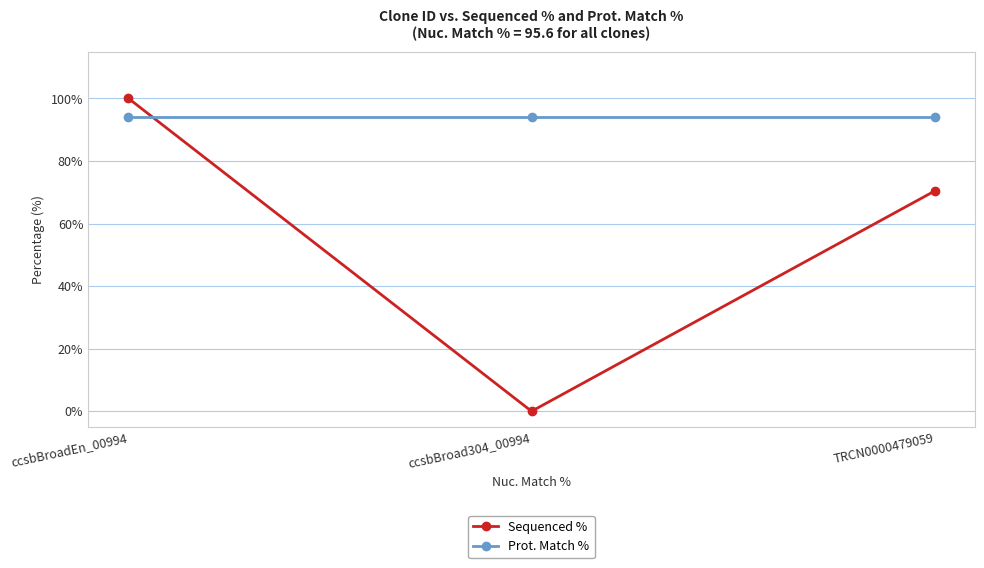

What is the difference between the highest and lowest values at TRCN0000479059?

23.8